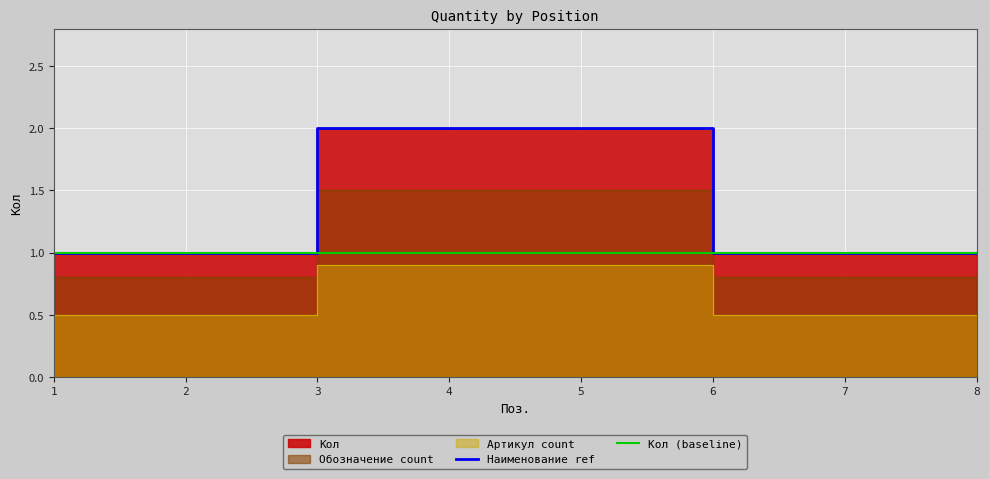

Reading left to right, extract all data points from this chart.

Наименование ref: 1=1	2=1	3=2	4=2	5=2	6=1	7=1	8=1
Кол (baseline): 1=1	2=1	3=1	4=1	5=1	6=1	7=1	8=1